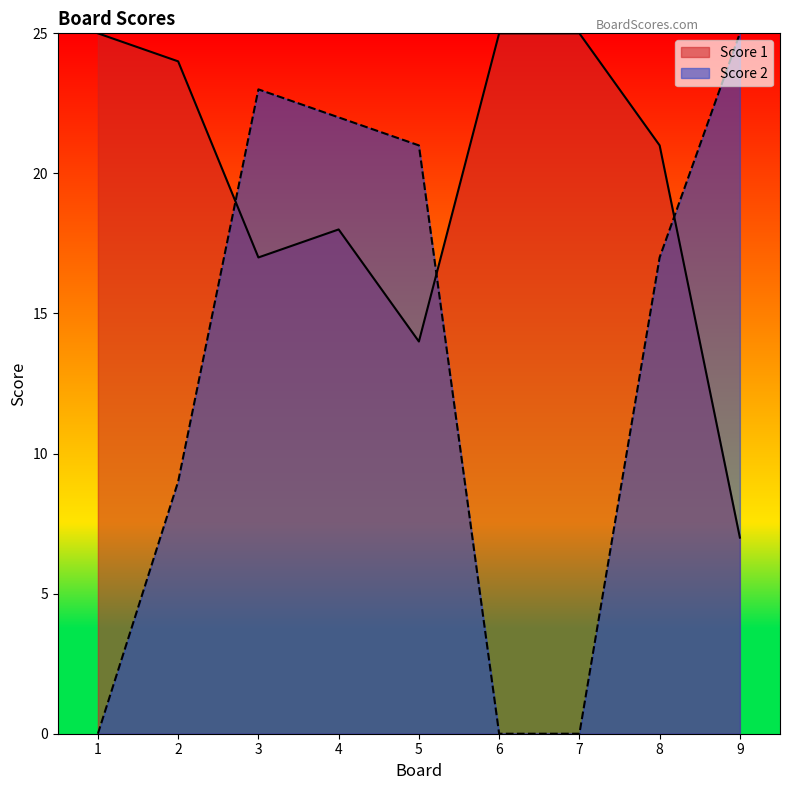

What is the difference between the Score 1 values at 4 and 8?

3